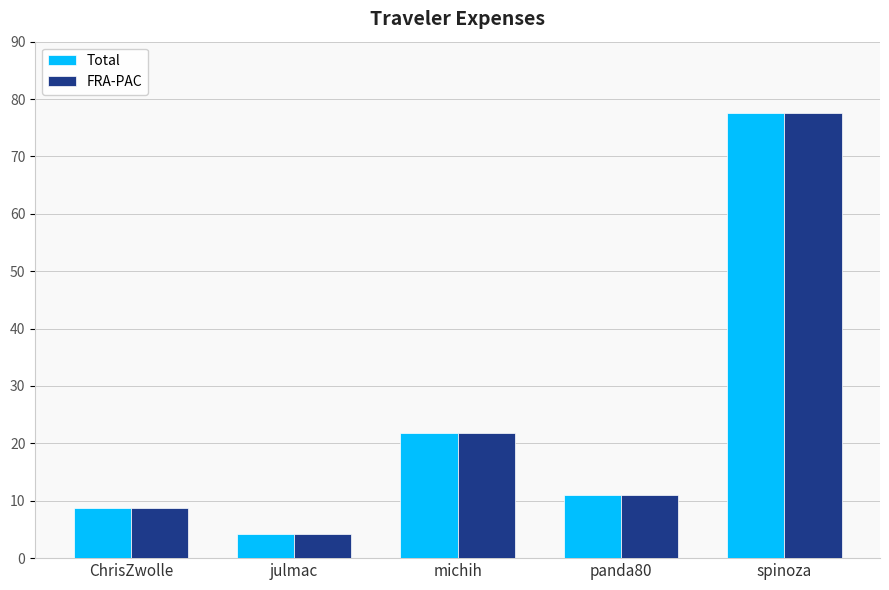

What is the maximum value shown in the chart?

77.5